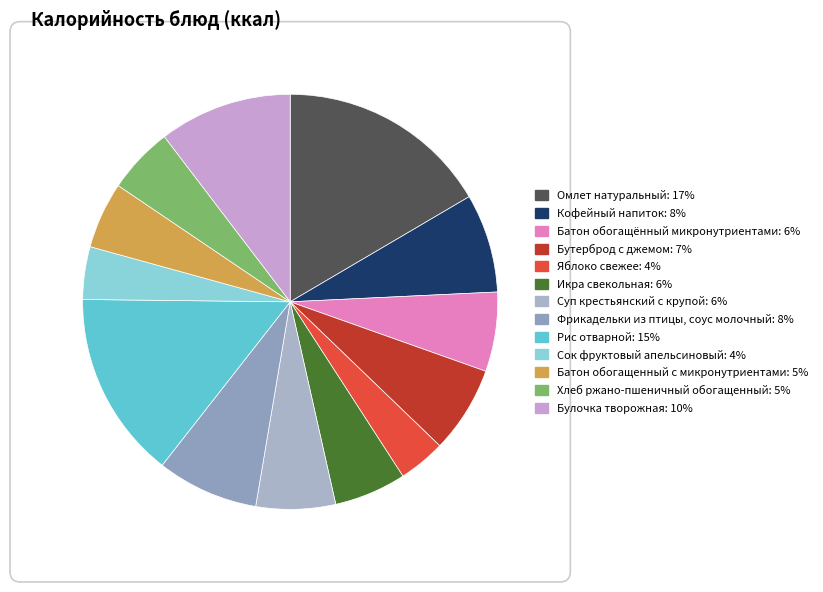

How many segments does this pie chart have?

13